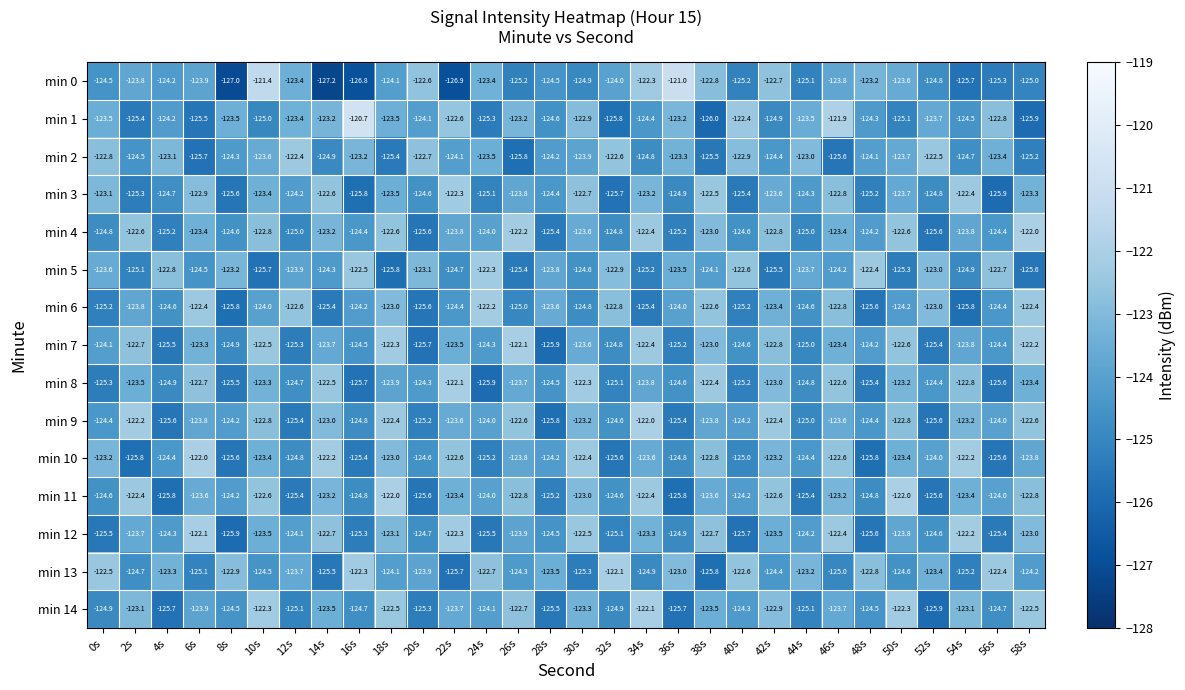

True or false: min 2 has a value of -208.6 at 18s.

False